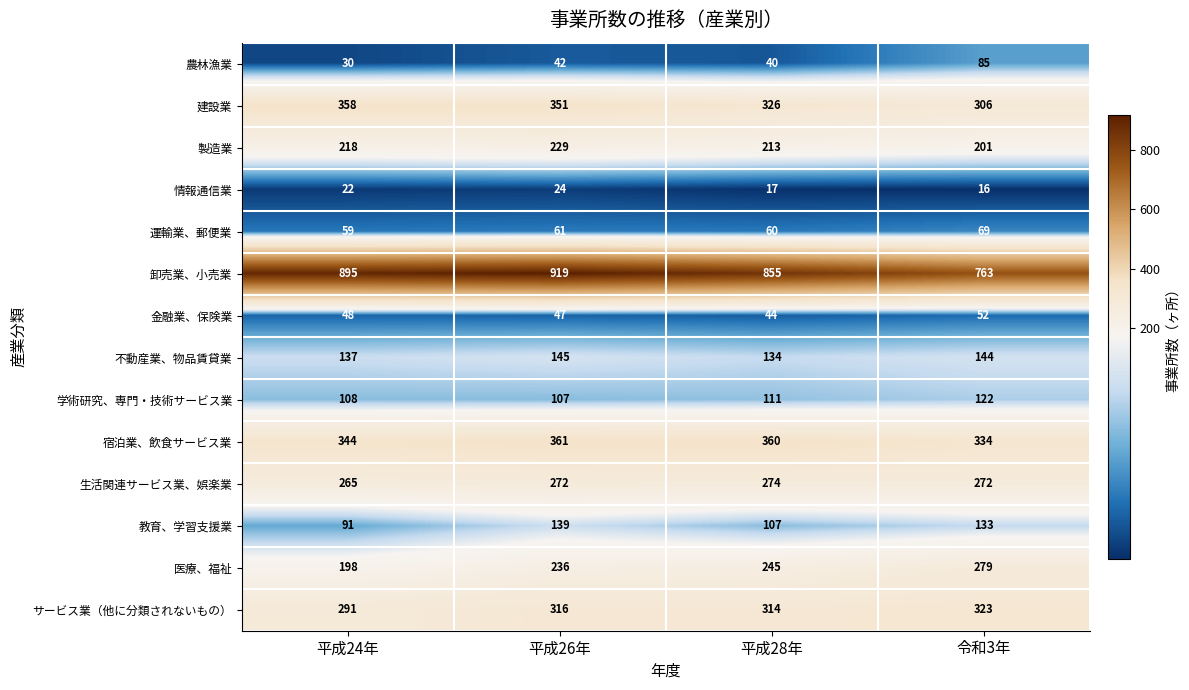

List the series in order of their peak value, highest first.

卸売業、小売業, 宿泊業、飲食サービス業, 建設業, サービス業（他に分類されないもの）, 医療、福祉, 生活関連サービス業、娯楽業, 製造業, 不動産業、物品賃貸業, 教育、学習支援業, 学術研究、専門・技術サービス業, 農林漁業, 運輸業、郵便業, 金融業、保険業, 情報通信業